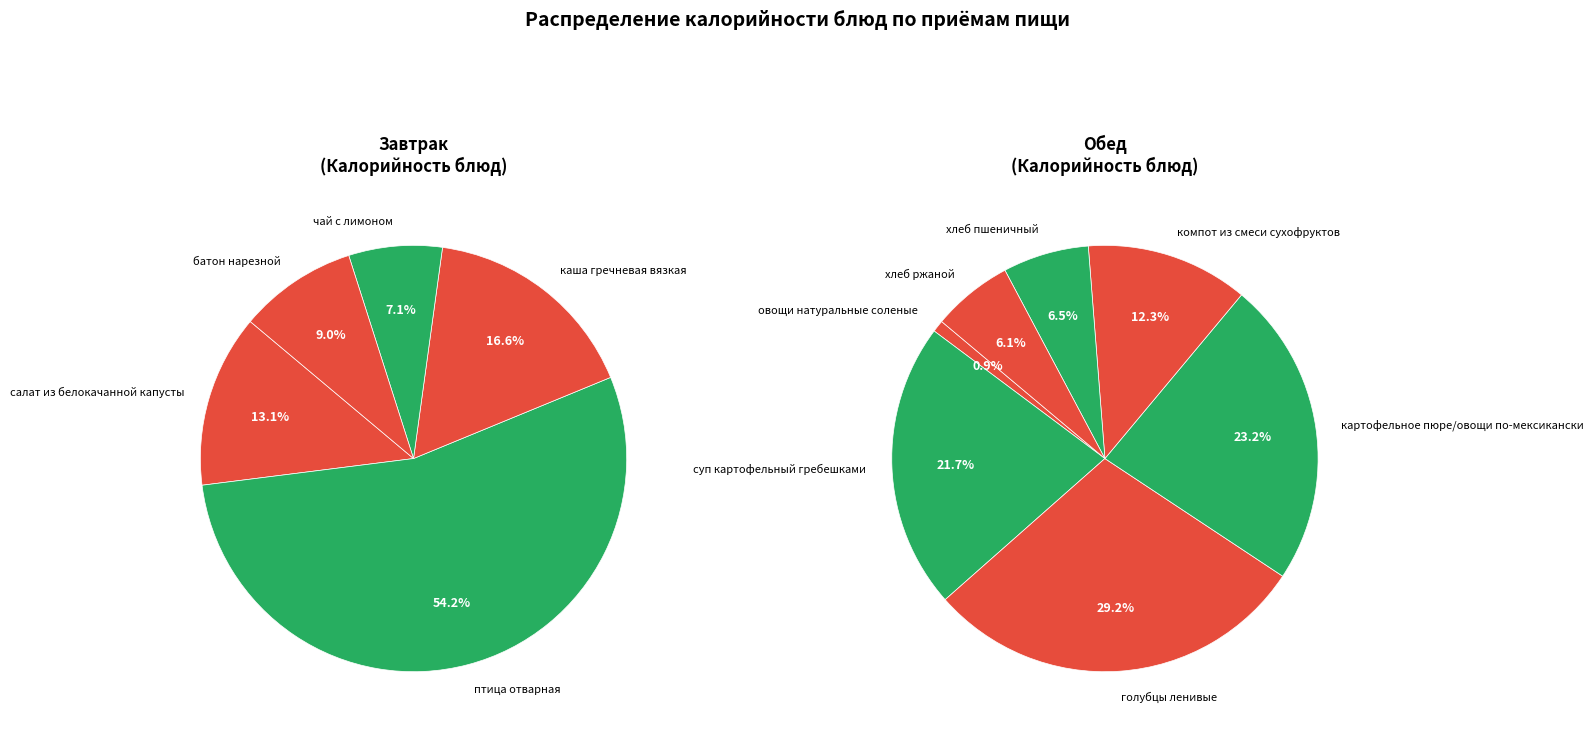

How many slices are in this pie chart?

12